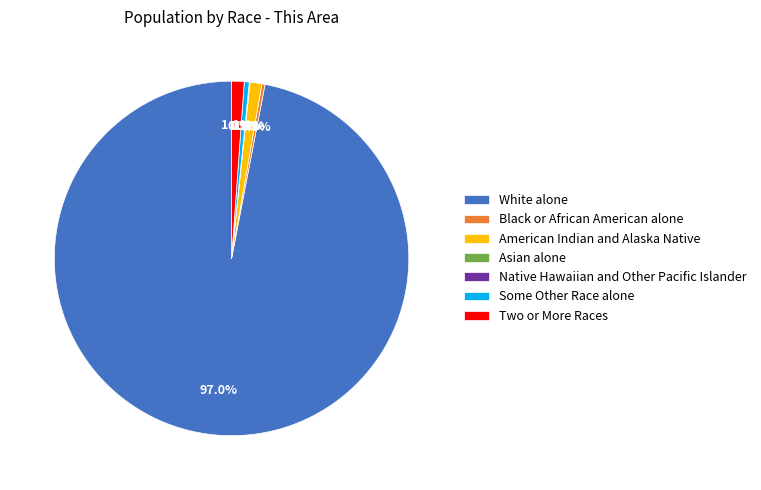

To the nearest percent, what is the combined percentage of Black or African American alone and American Indian and Alaska Native?

1%